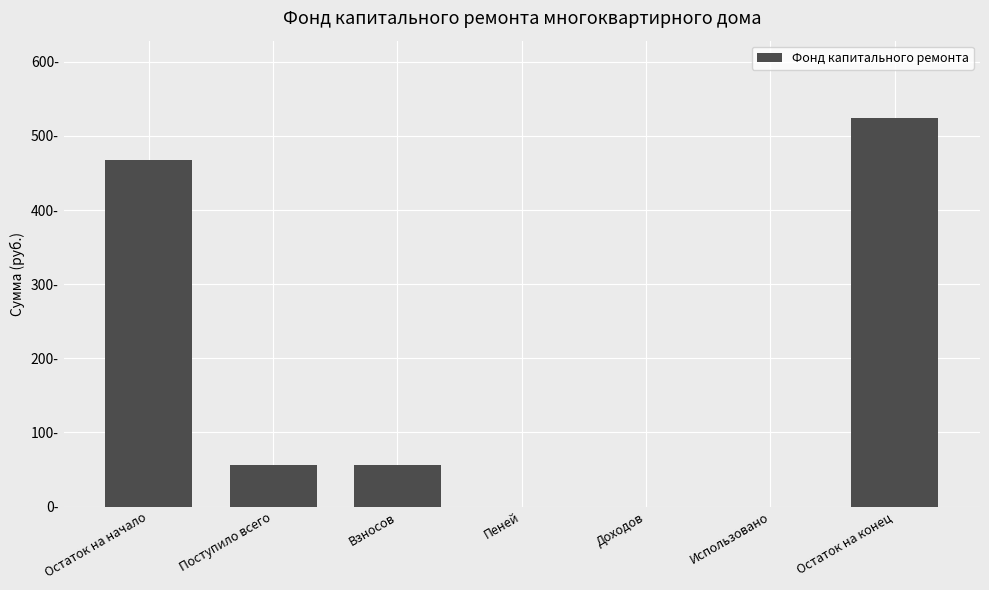

Are the bars horizontal?

No